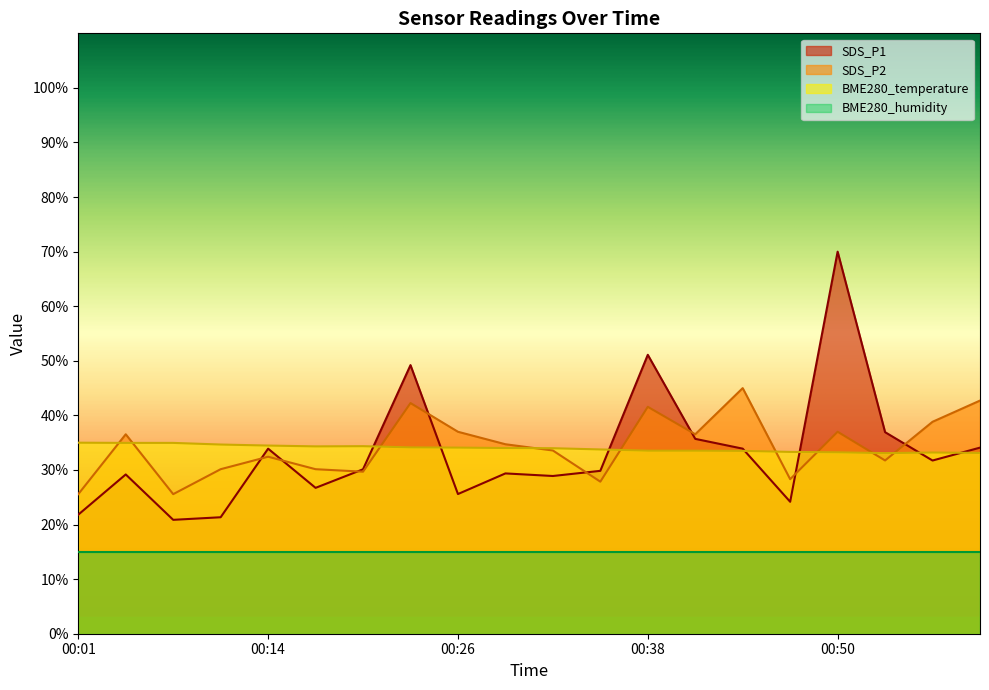

At how many categories does at least one series exceed 53?

1